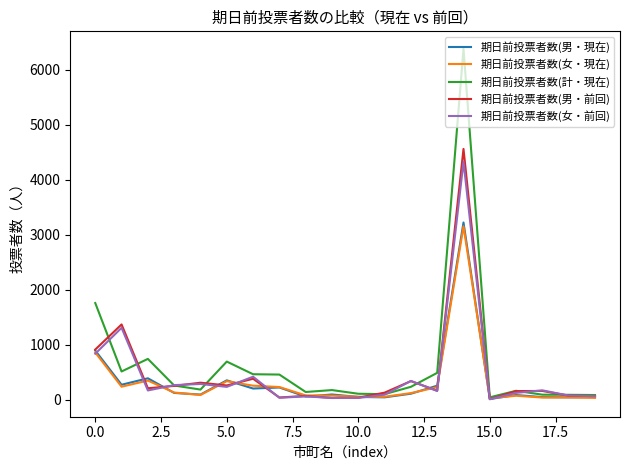

What is the maximum value shown in the chart?

6383